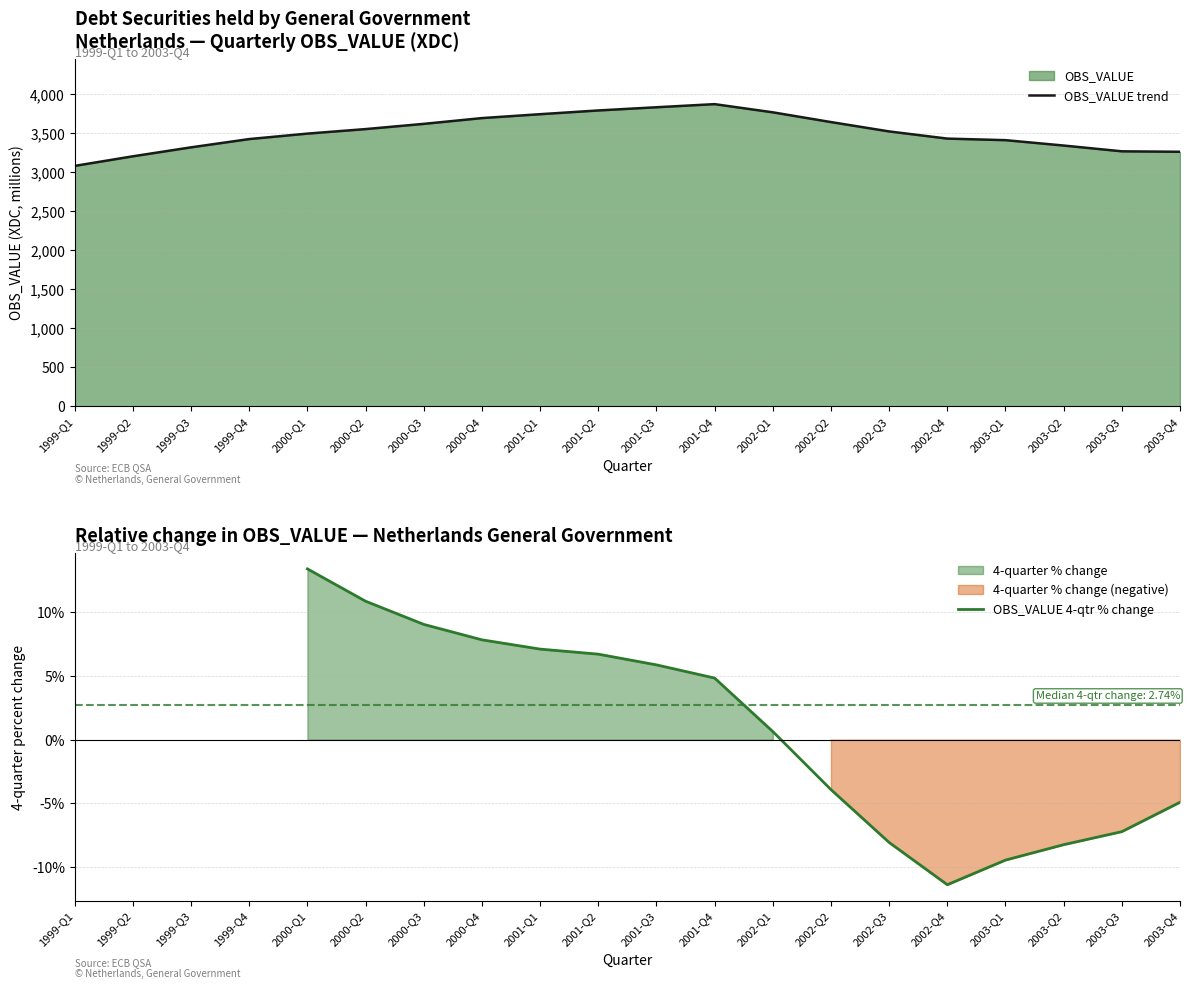

Rank the categories by value from lowest to highest.

1999-Q1, 1999-Q2, 2003-Q4, 2003-Q3, 1999-Q3, 2003-Q2, 2003-Q1, 1999-Q4, 2002-Q4, 2000-Q1, 2002-Q3, 2000-Q2, 2000-Q3, 2002-Q2, 2000-Q4, 2001-Q1, 2002-Q1, 2001-Q2, 2001-Q3, 2001-Q4